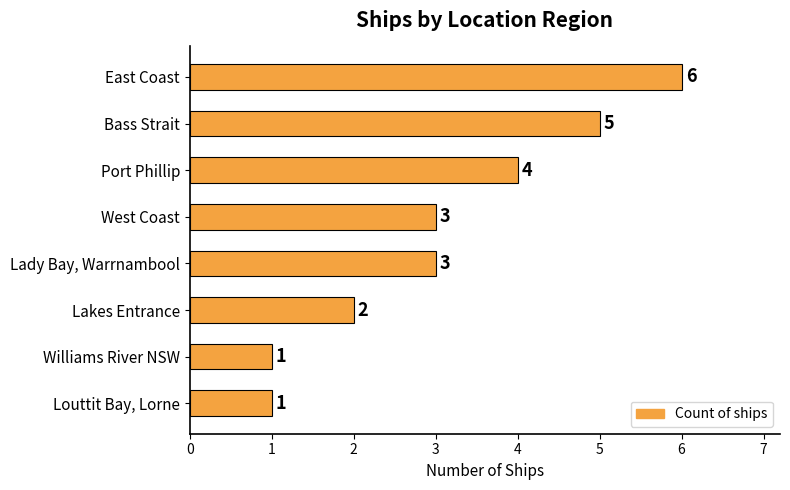

How many bars are there in total?

8